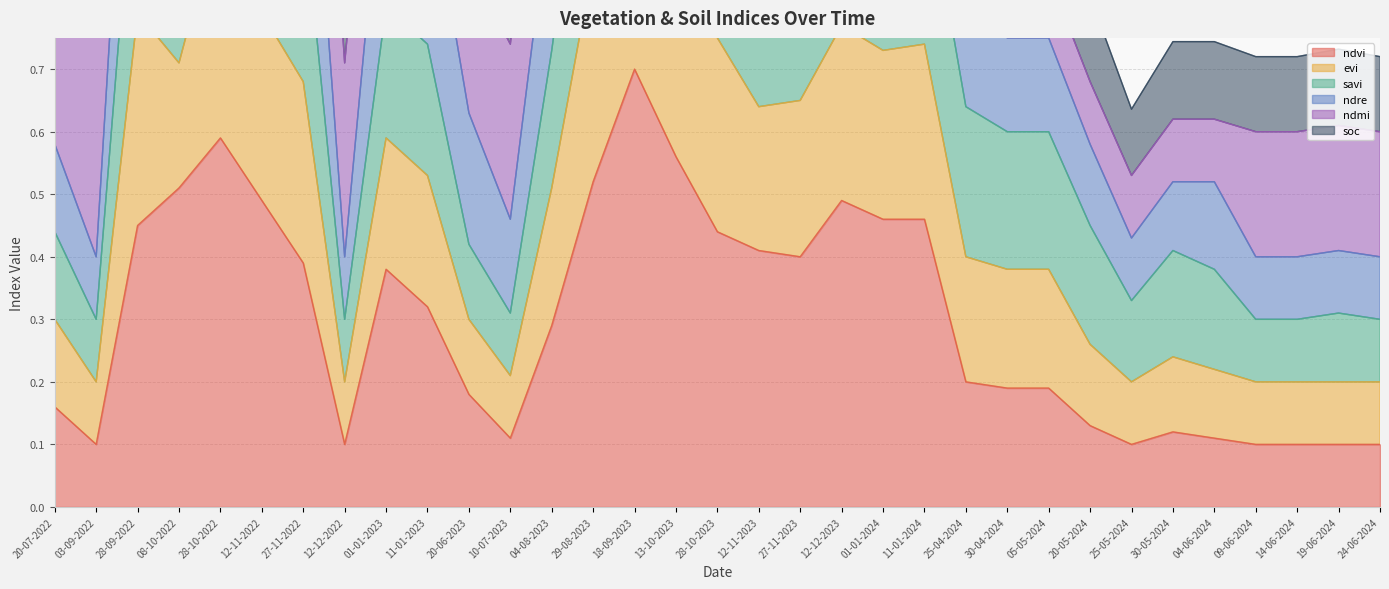

Count the ndvi values in the range 0 to 1.

33